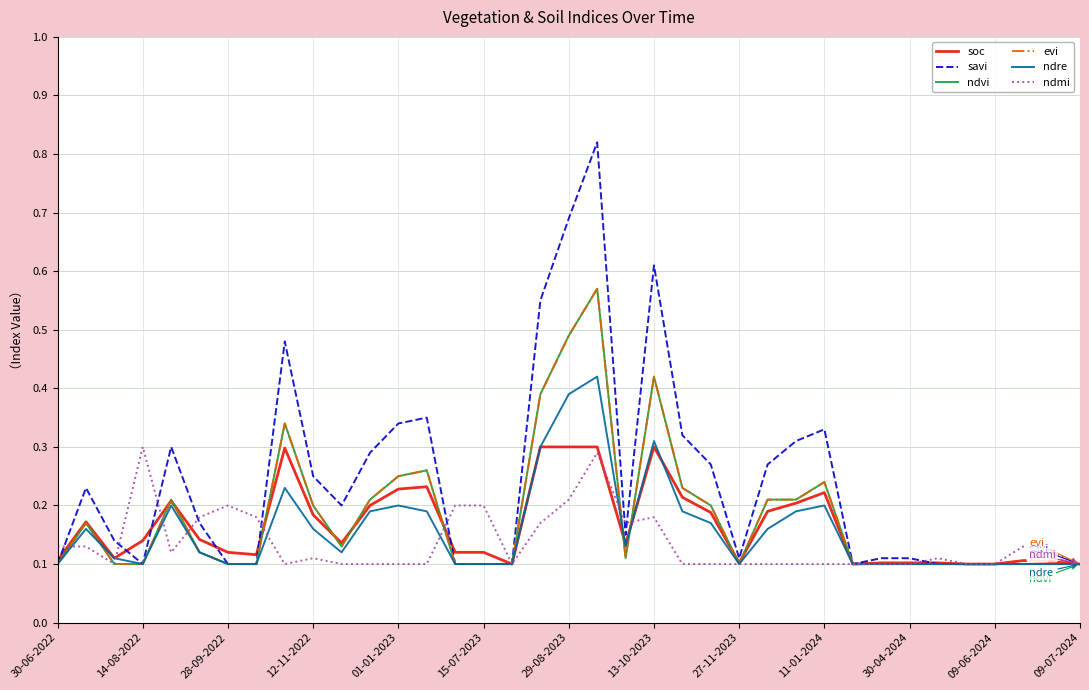

How many lines are shown in the chart?

6